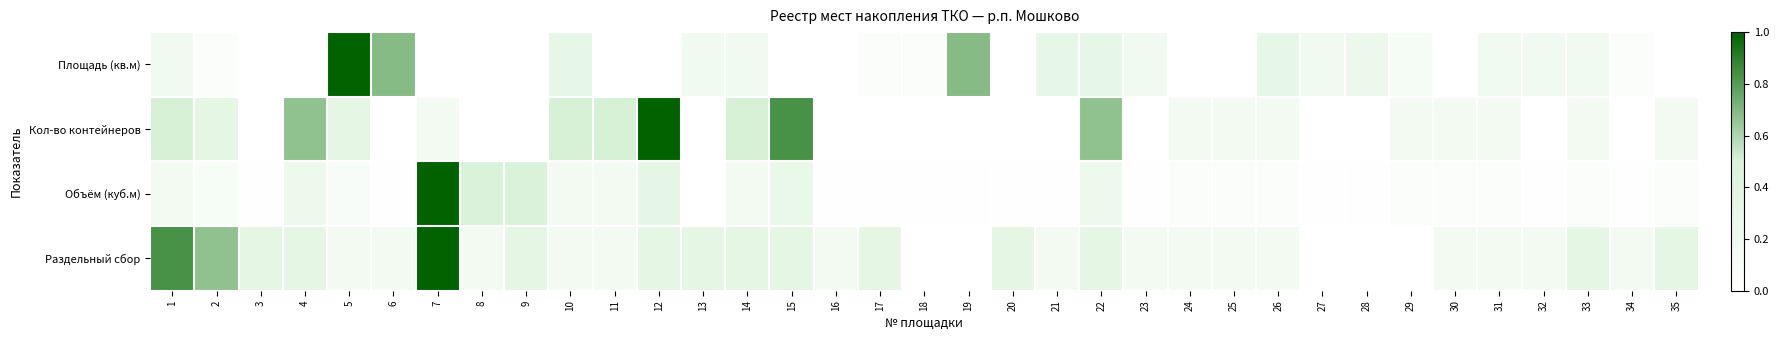

Rank the series by their average value, from highest to lowest.

Раздельный сбор, Кол-во контейнеров, Площадь (кв.м), Объём (куб.м)